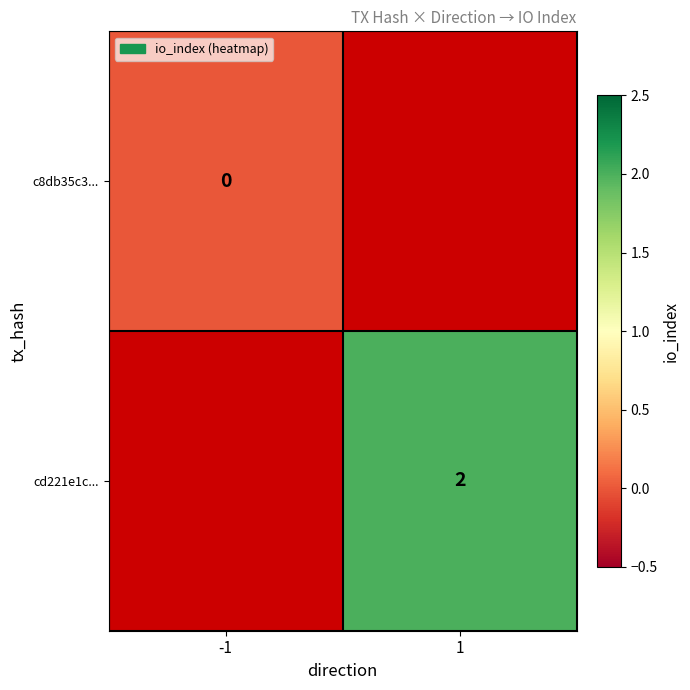

Which has a higher value, -1 or 1?

1